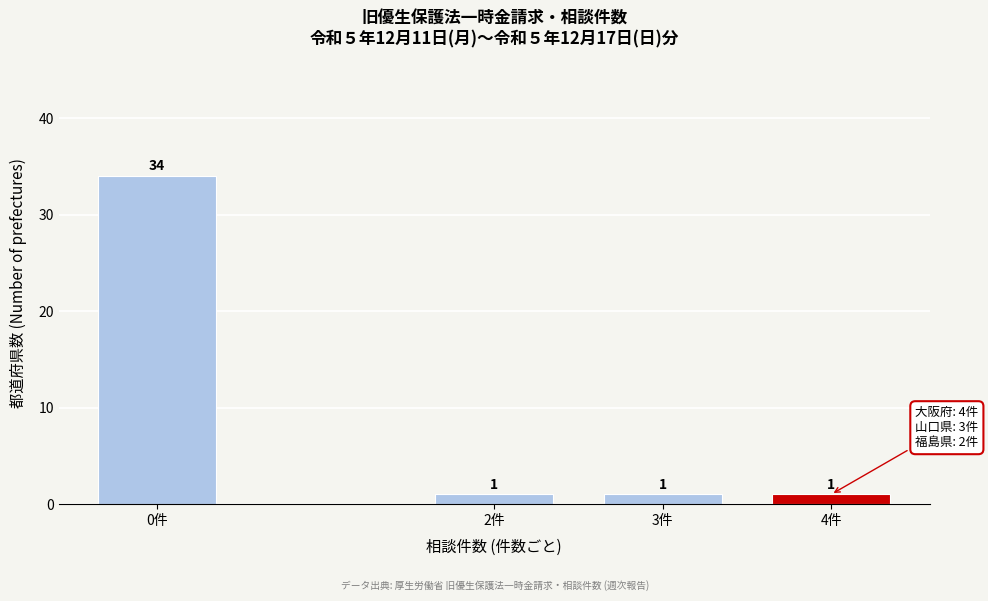

Reading left to right, what are all the values shown in this chart?

34	1	1	1